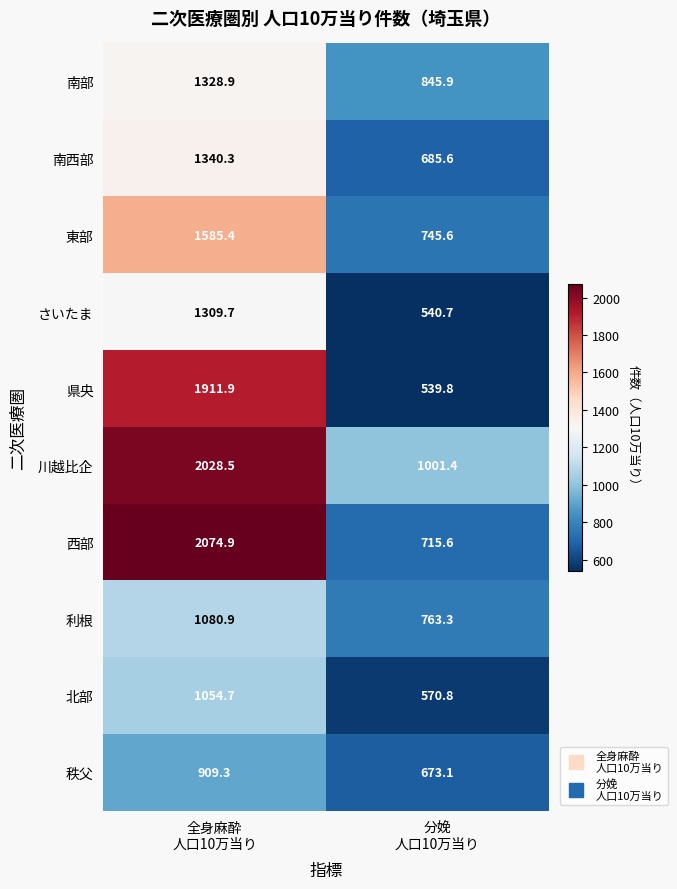

How many data points does each series have?

2